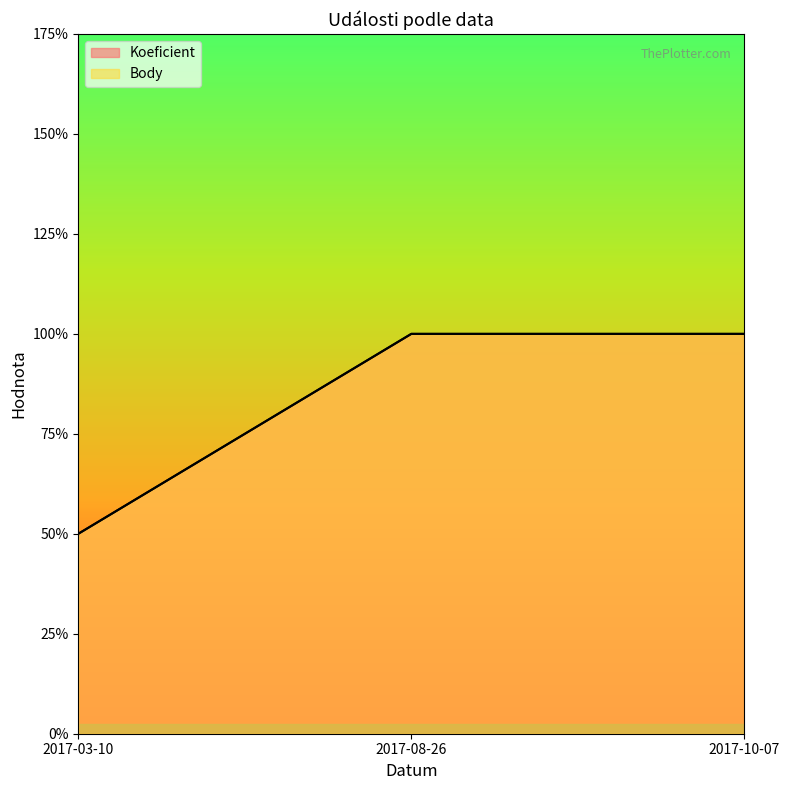

Does the chart display data point markers on the line(s)?

No